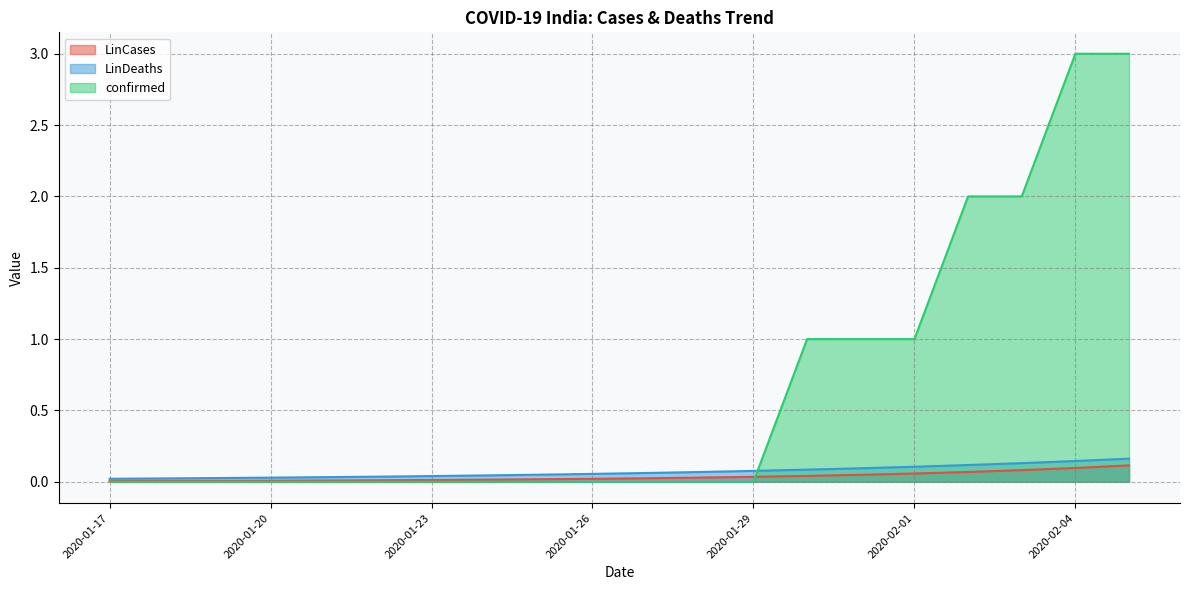

After their last crossing, which series has the higher values: confirmed or LinCases?

confirmed